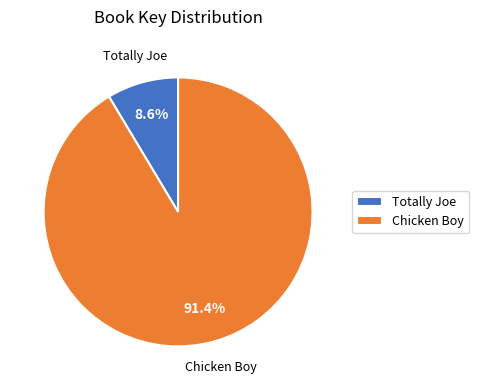

Do Totally Joe and Chicken Boy together represent more than half of the pie?

Yes